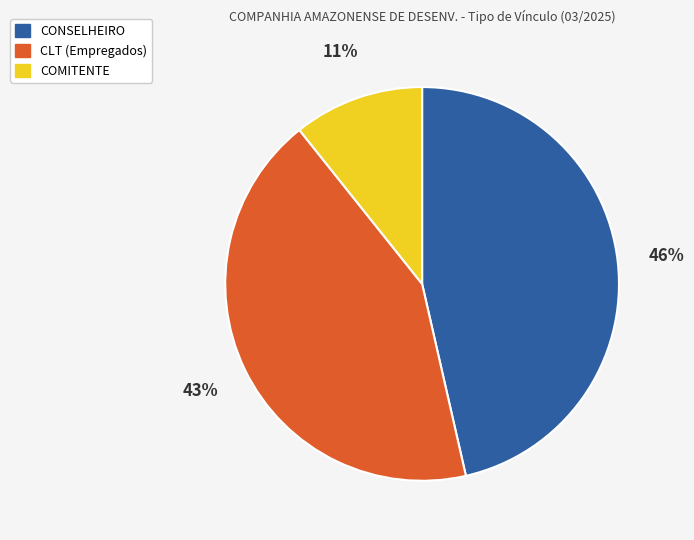

Is there any slice that represents more than half of the pie?

No